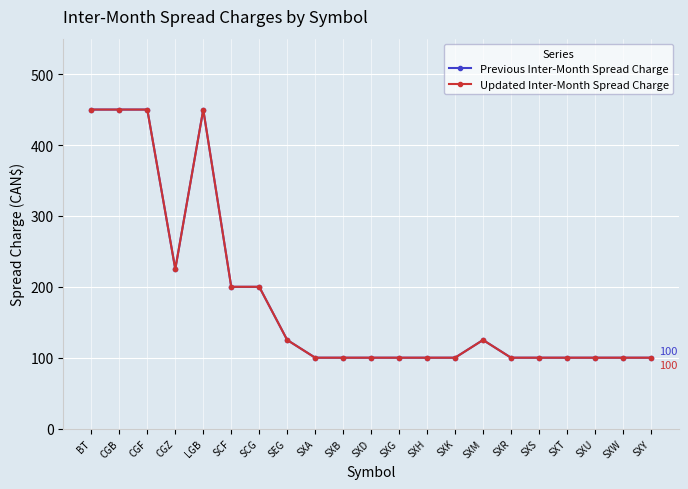

True or false: Updated Inter-Month Spread Charge and Previous Inter-Month Spread Charge cross at least once.

False